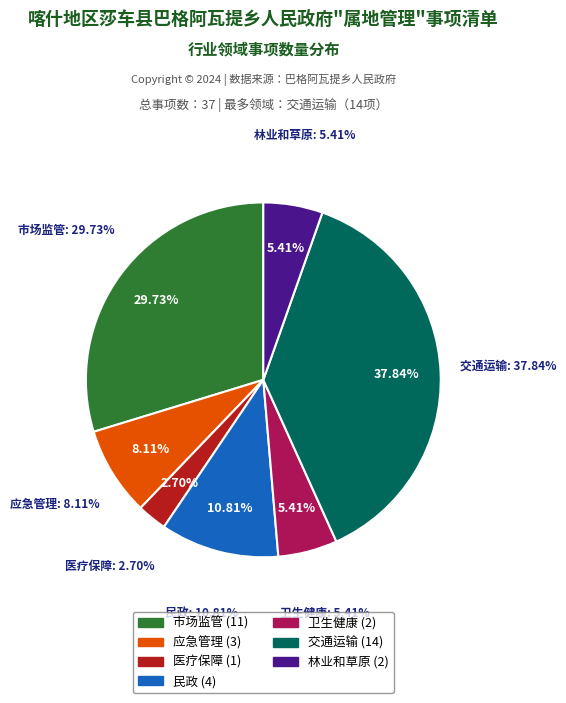

What is the smallest slice in the pie chart?

医疗保障